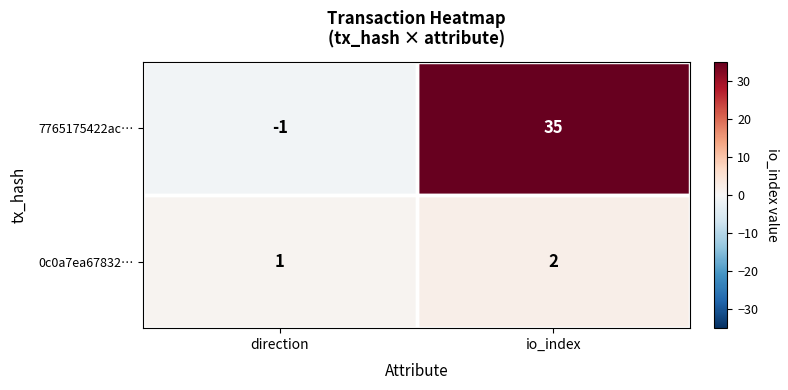

What is the sum of the 7765175422ac… values at io_index and direction?

34